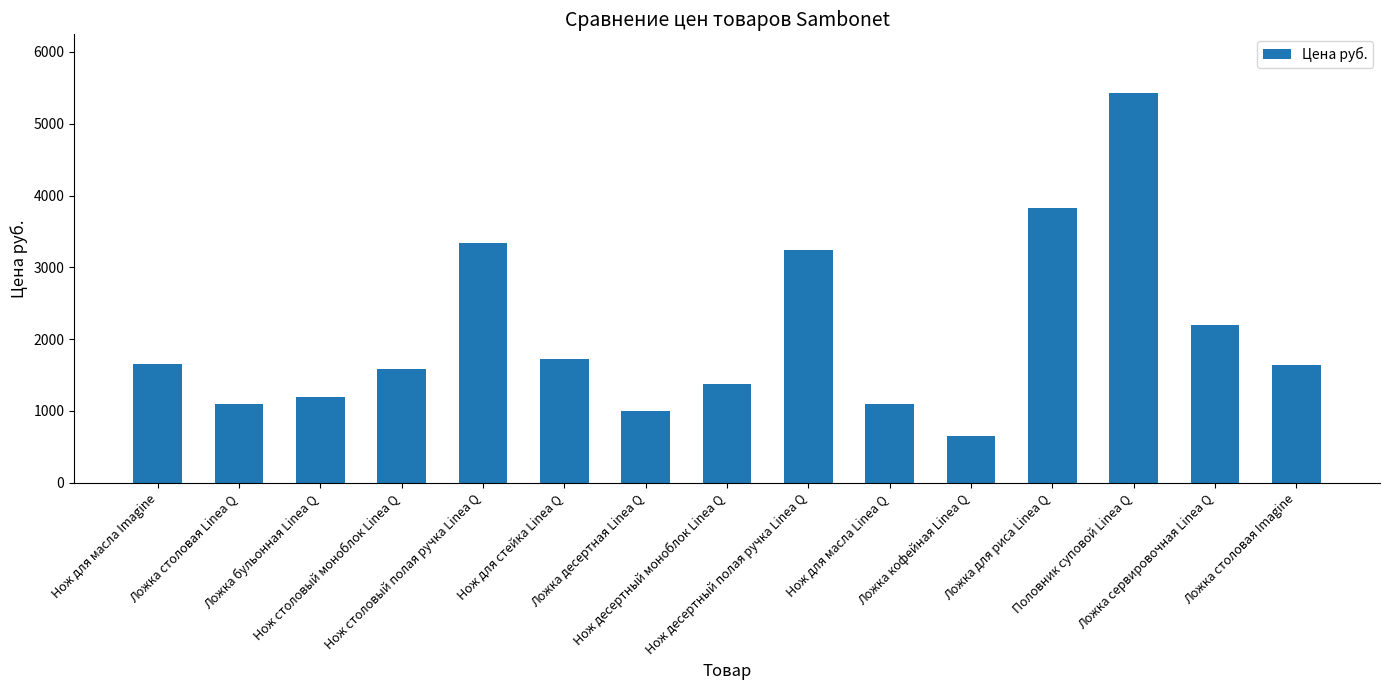

Is it true that the value at Ложка десертная Linea Q is 997.9?

True